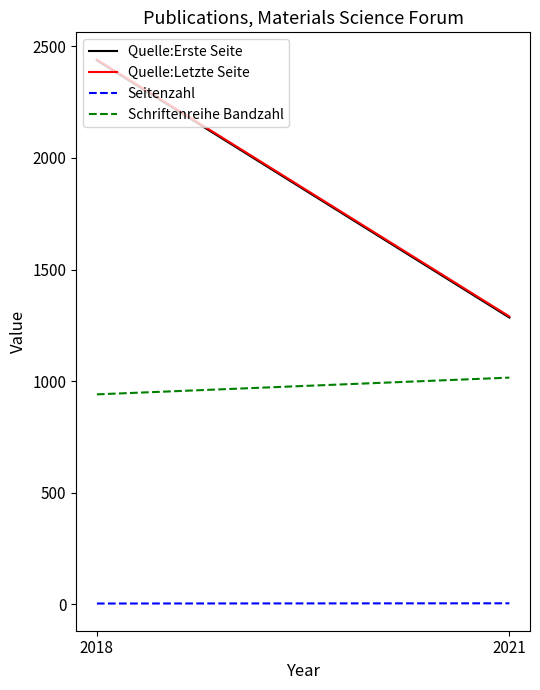

What is the lowest value of the Quelle:Letzte Seite series?

1290